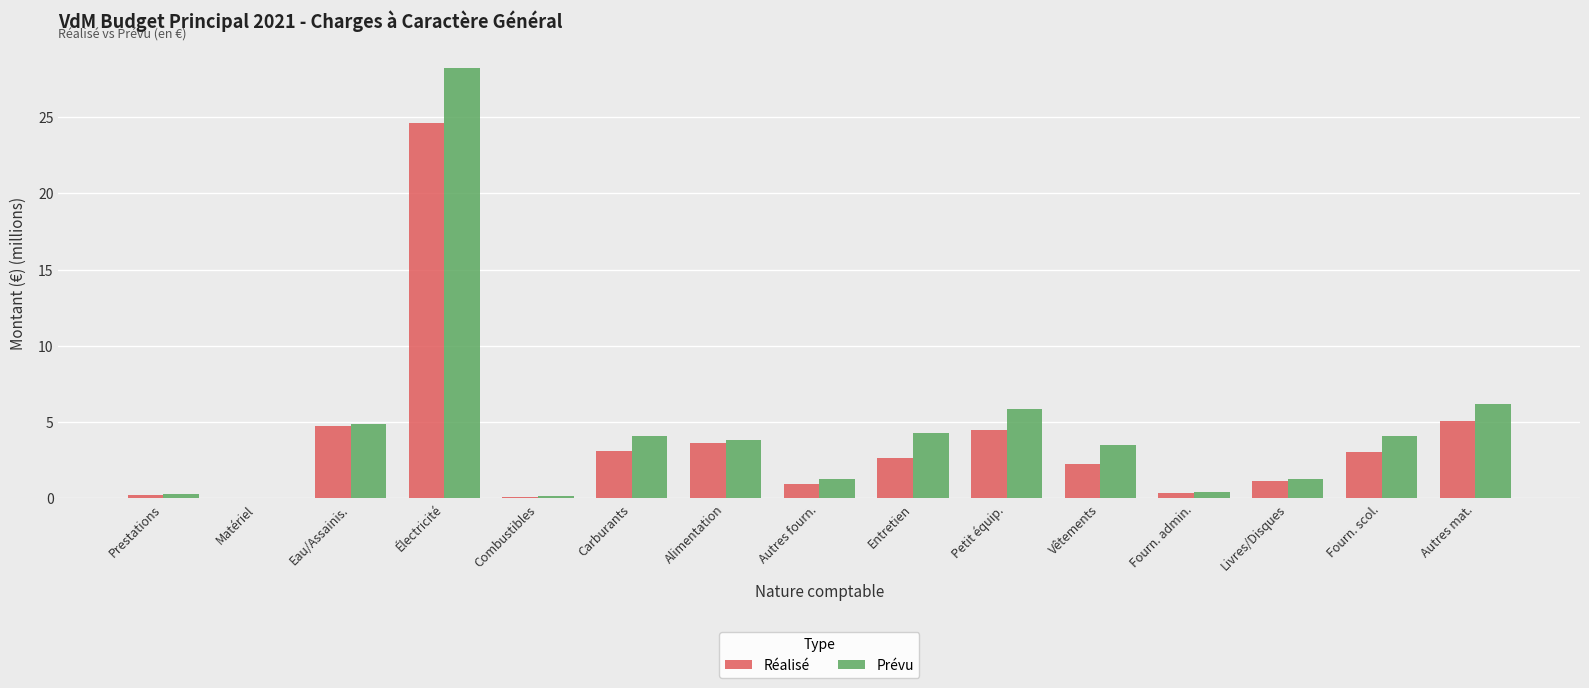

What are all the series names shown in the legend?

Réalisé, Prévu